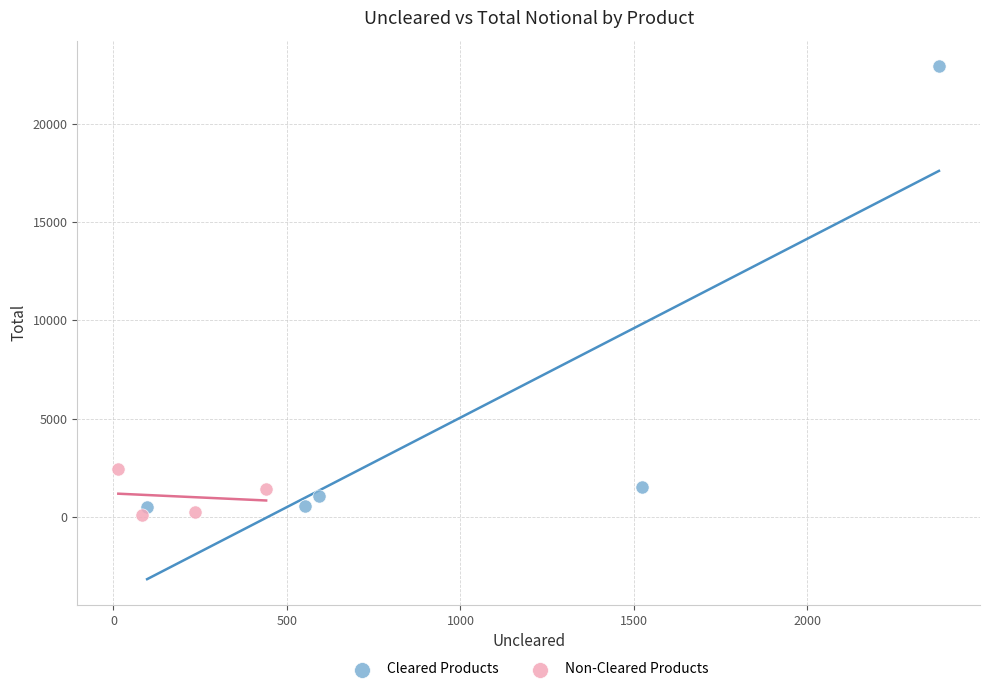

Which series contains the highest Y value?

Cleared Products